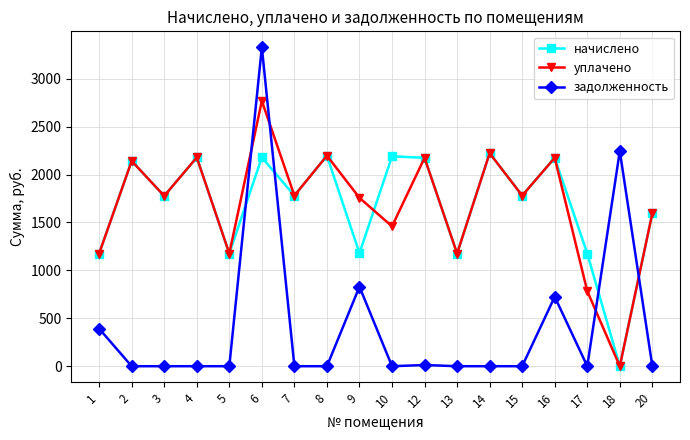

Read the уплачено value at 7.

1780.8